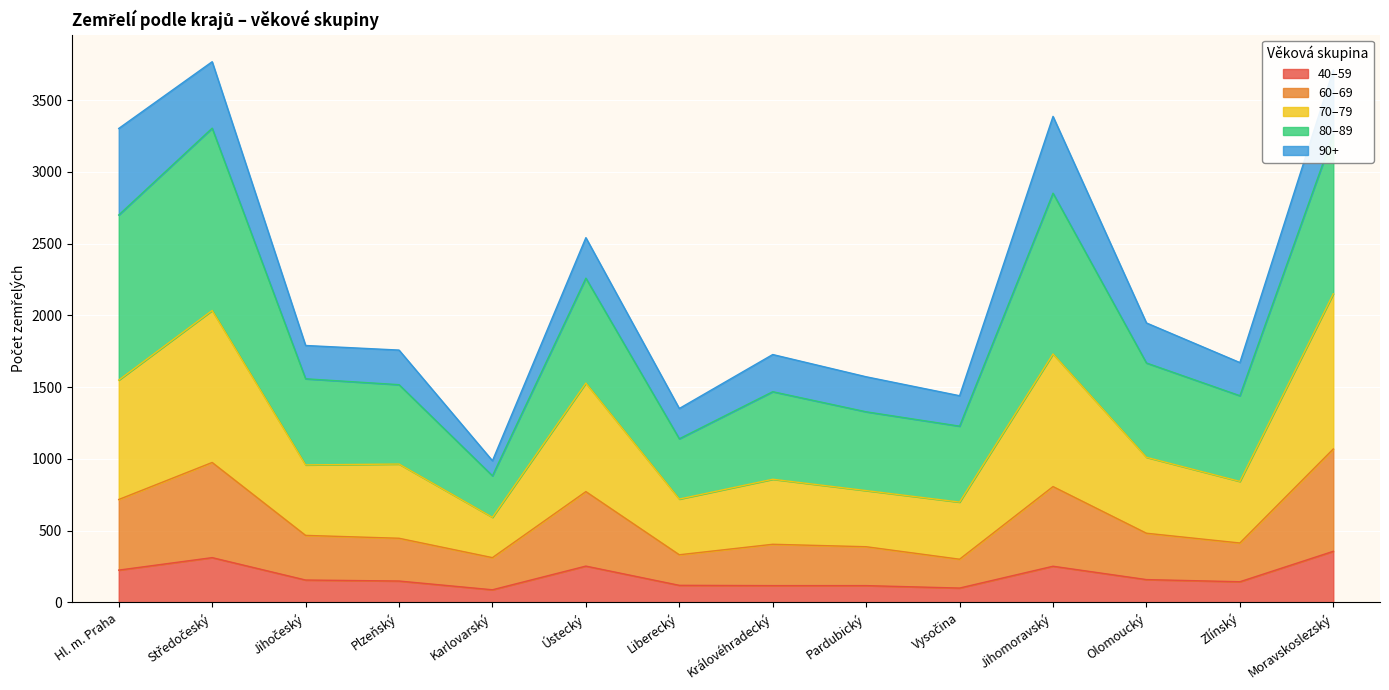

What is the total value across all series at Plzeňský?

1758